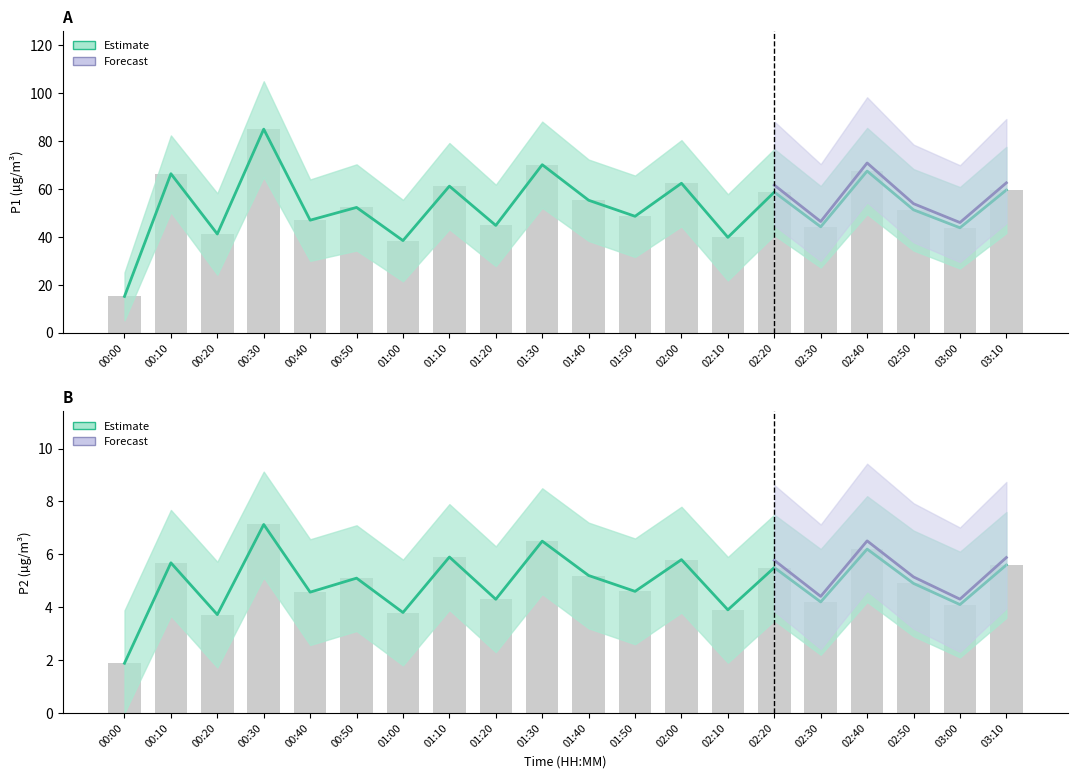

What is the spread (max minus min) of values at 00:10?

60.7